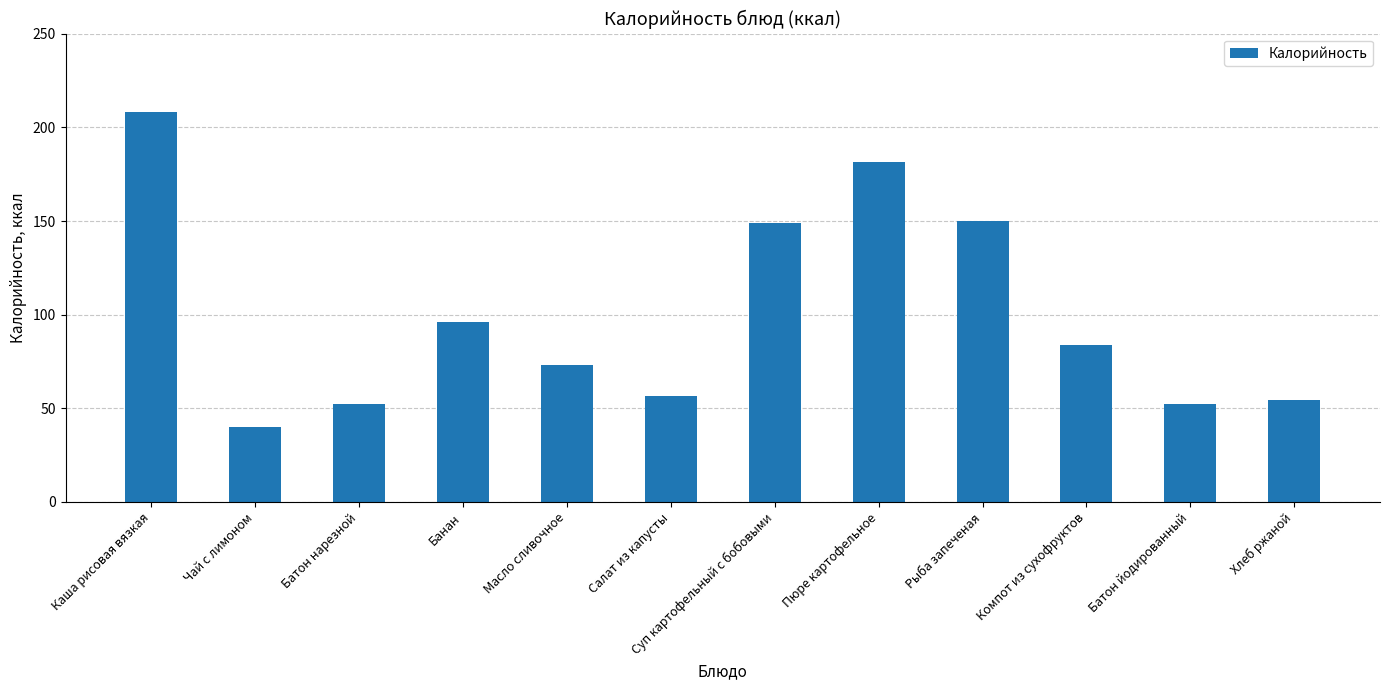

Which category has the highest value across all series?

Каша рисовая вязкая